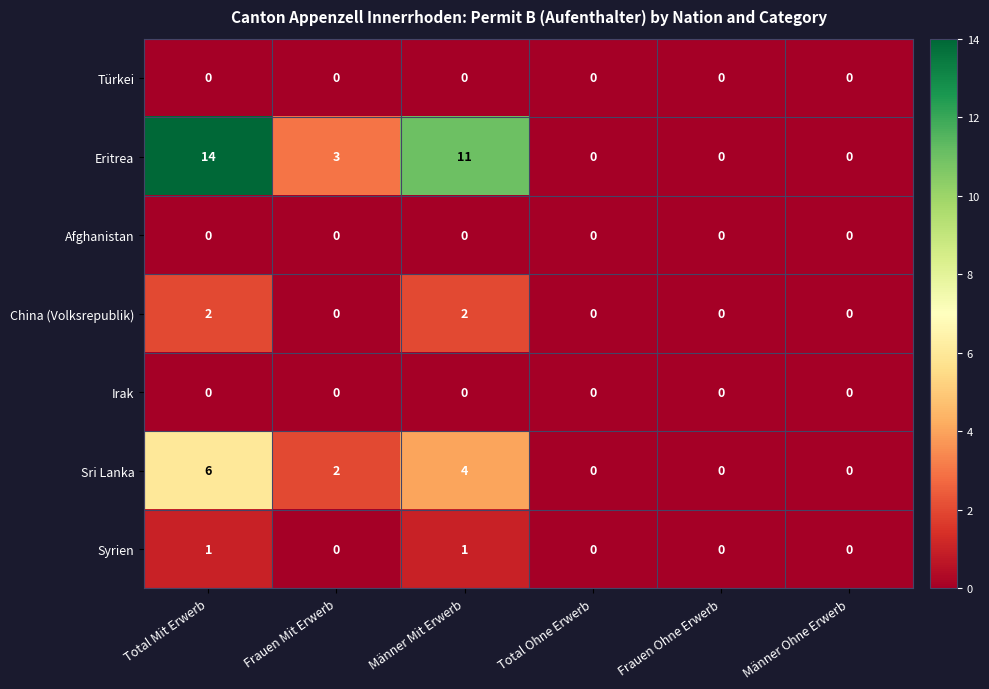

What is the average value of the Eritrea series?

5